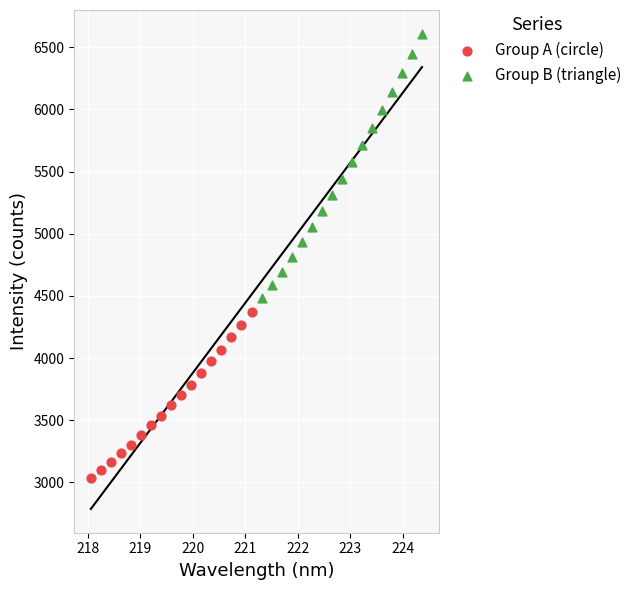

Which series contains the highest Y value?

Group B (triangle)